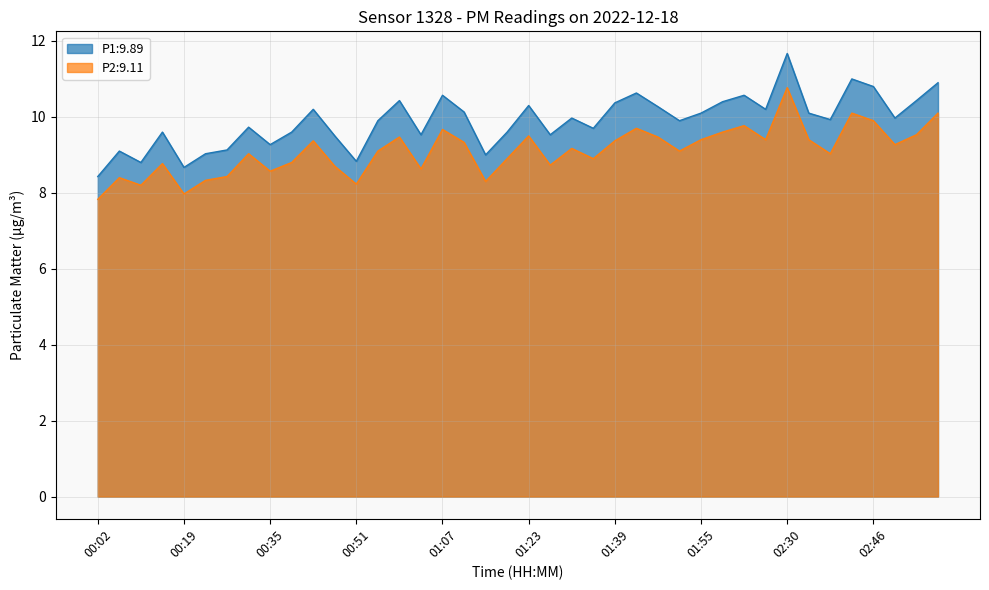

Which has a higher value, 00:47 or 01:31?

01:31